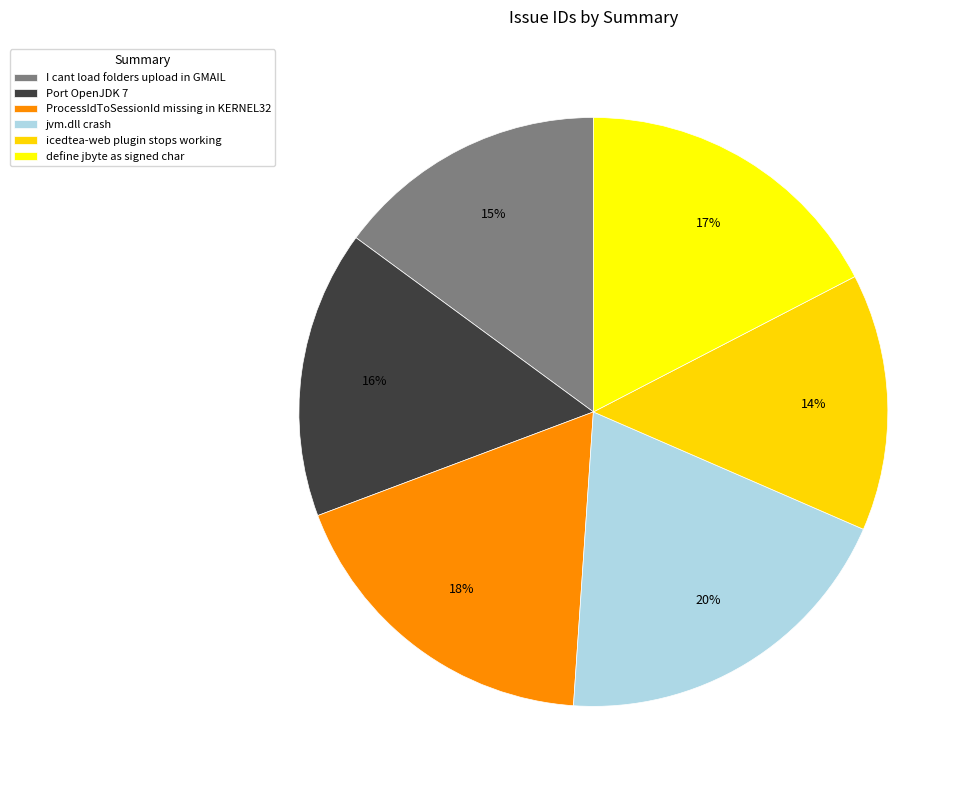

Is there a majority slice in this chart?

No